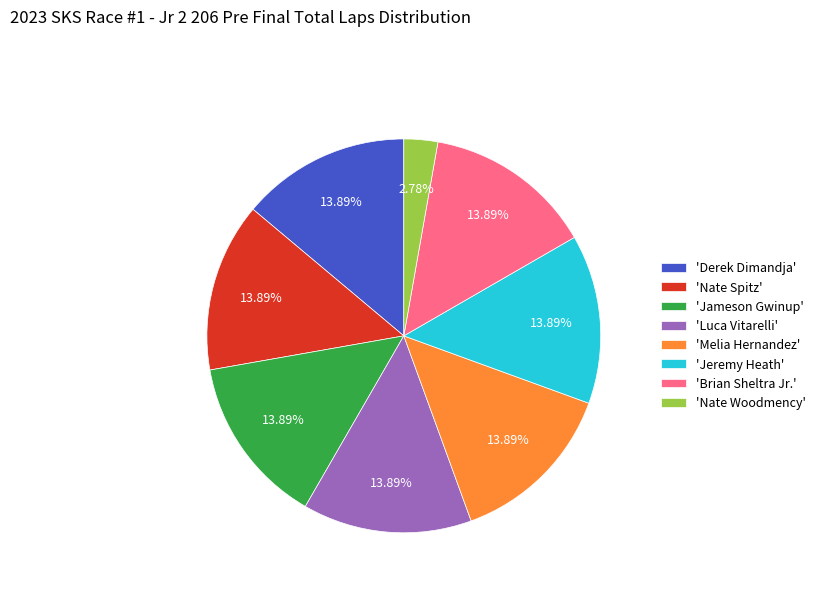

What is the ratio of the value at 'Jeremy Heath' to the value at 'Nate Spitz'?

1.0